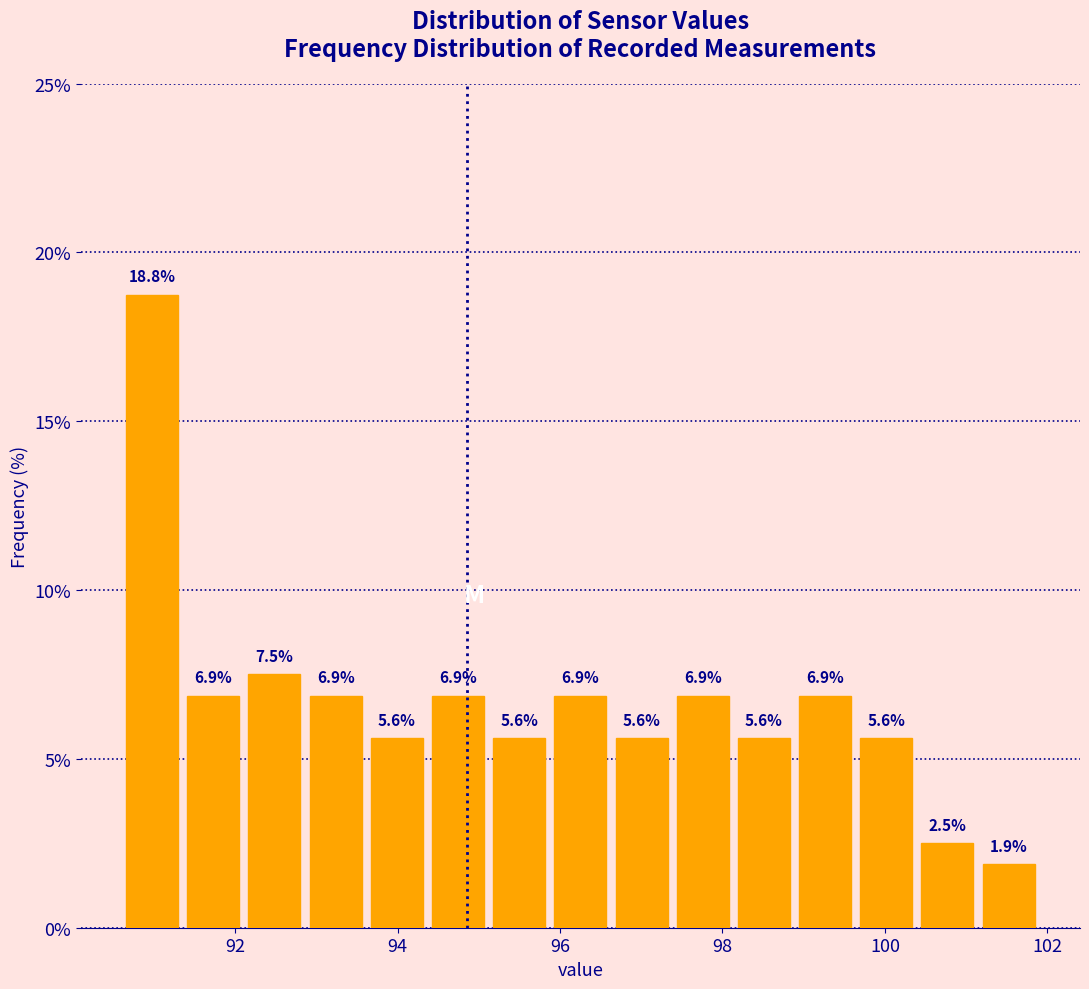

Read against the x-axis, roughly where is the centre of the tallest bar?

91.0